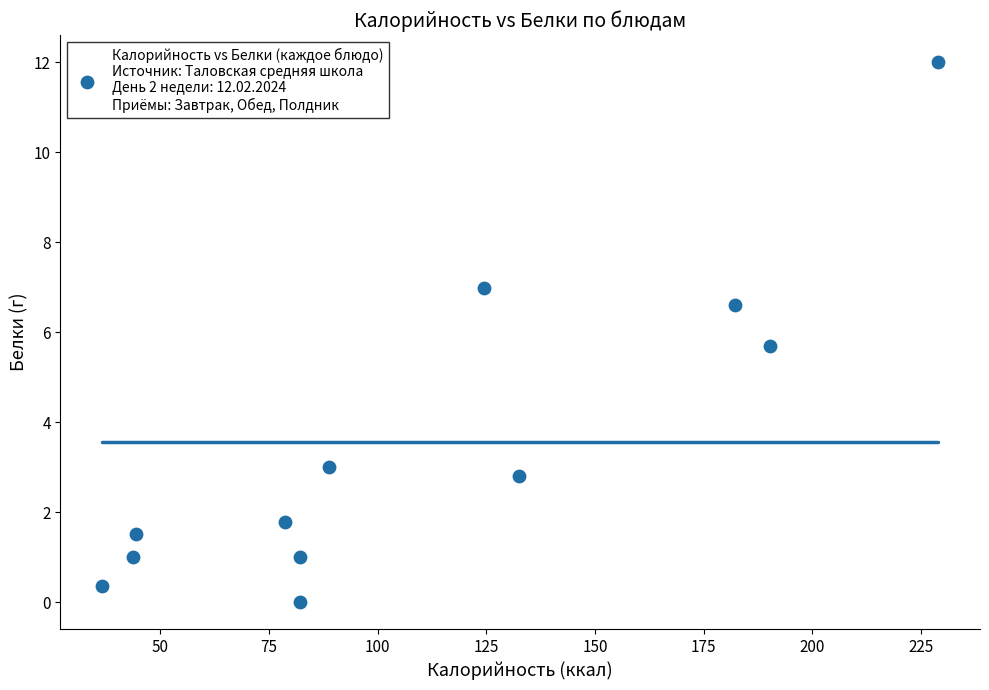

What is the average Y value?

3.6